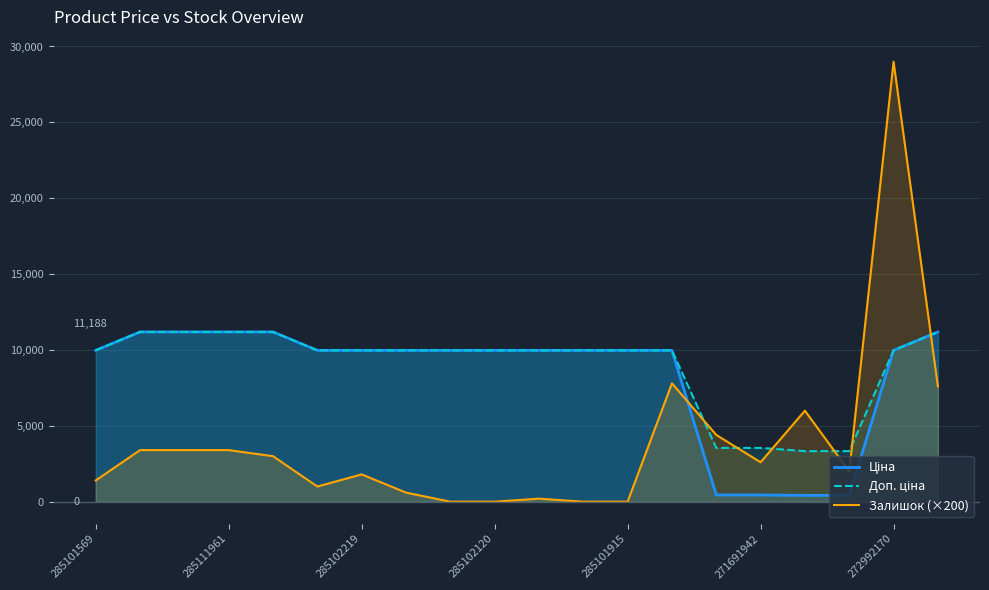

What is the sum of all Ціна values?

167385.0